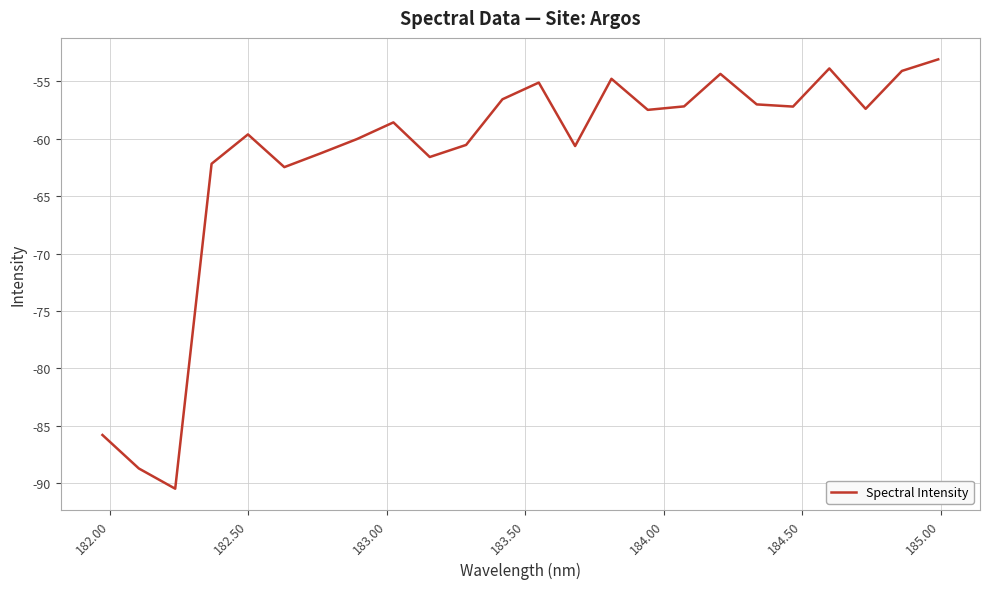

What is the greatest value displayed?

-53.1